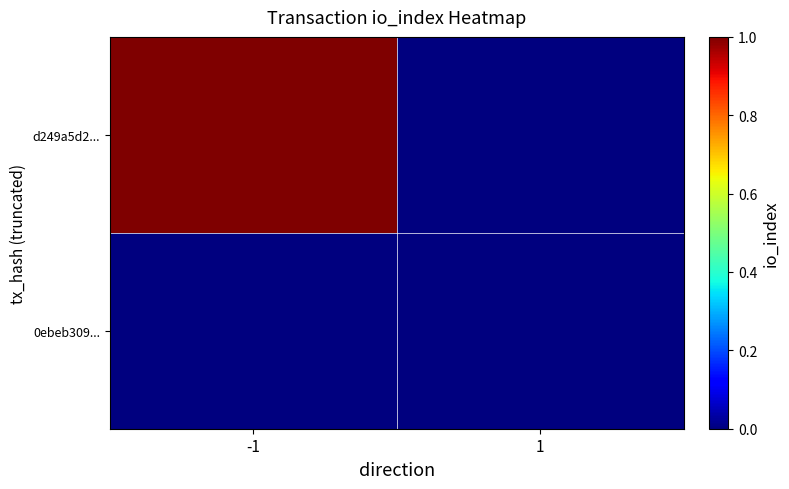

At which category does the chart reach its peak across all series?

-1